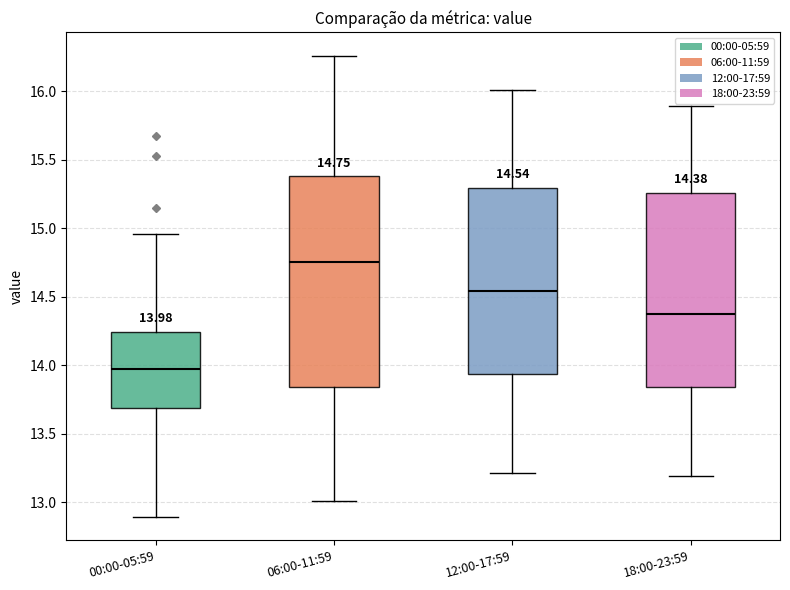

Which box has the highest median line?

06:00-11:59